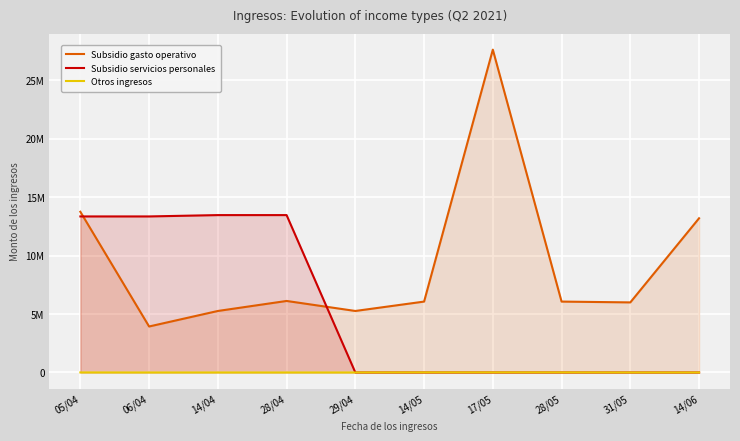

After their last crossing, which series has the higher values: Subsidio servicios personales or Subsidio gasto operativo?

Subsidio gasto operativo